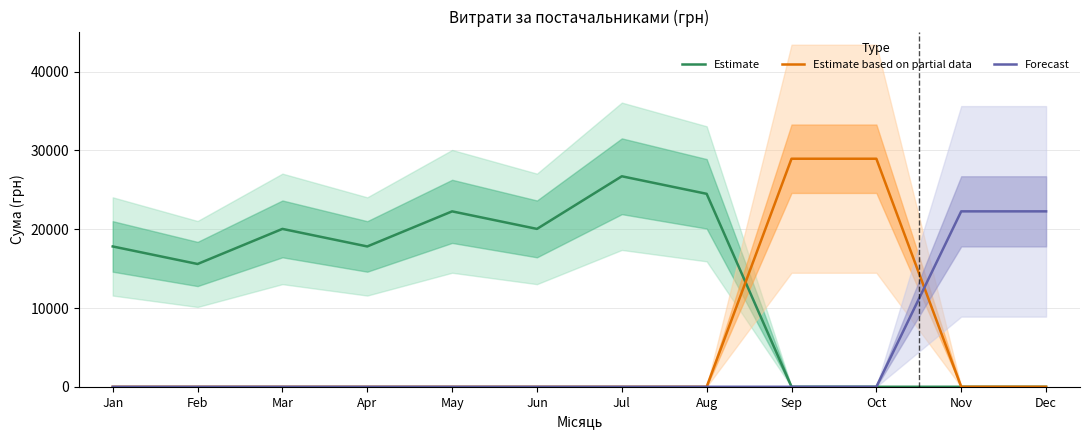

Is it true that Estimate based on partial data equals -13434.9 at Mar?

False